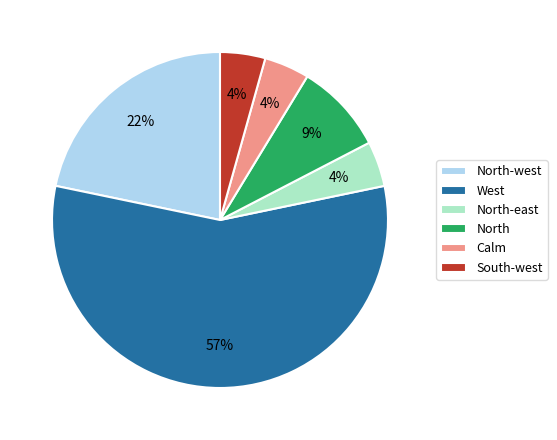

What is the majority slice?

West